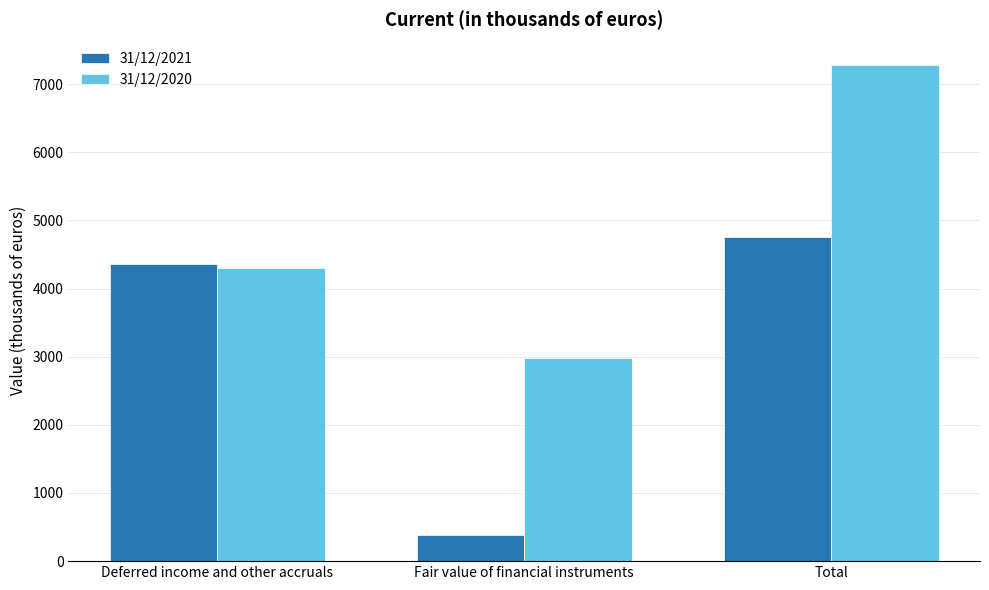

Does the chart contain any negative values?

No